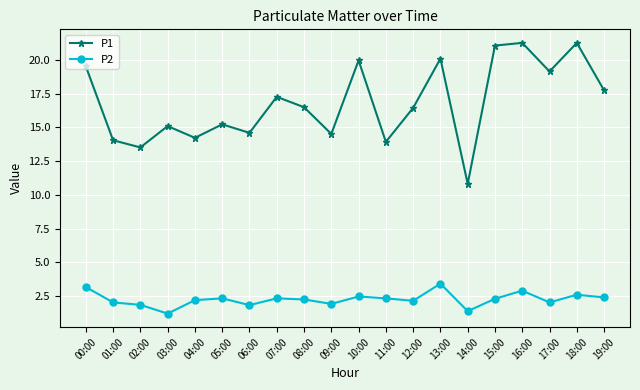

What is the spread (max minus min) of values at 04:00?

12.0